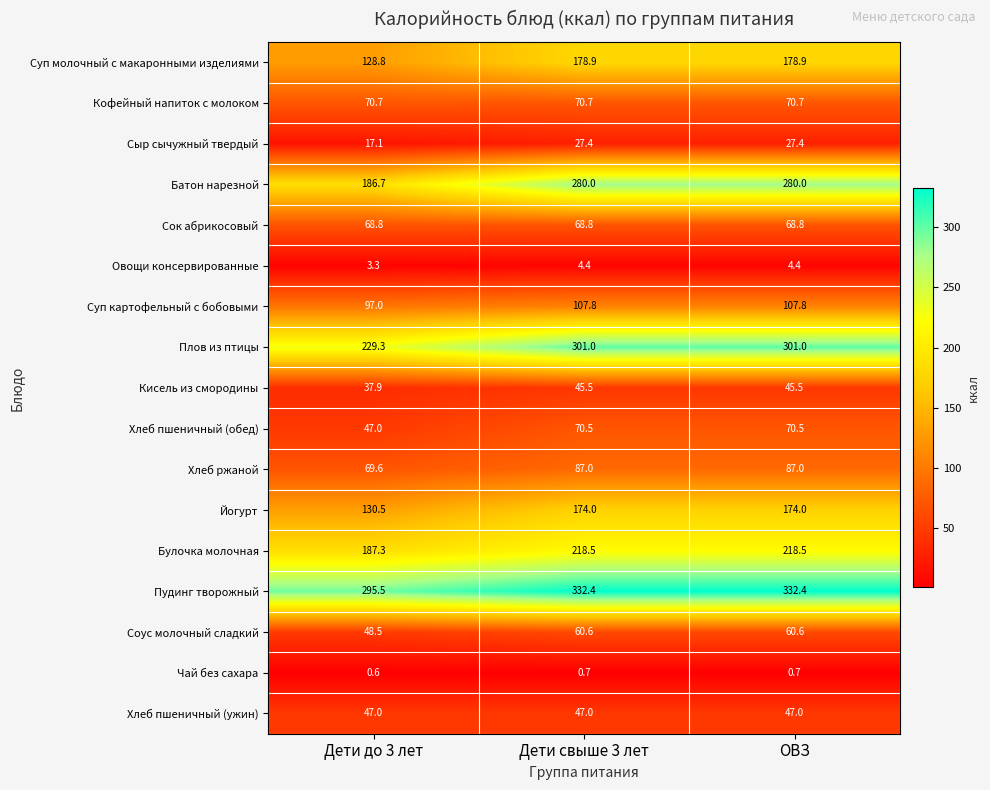

List the series in order of their peak value, highest first.

Пудинг творожный, Плов из птицы, Батон нарезной, Булочка молочная, Суп молочный с макаронными изделиями, Йогурт, Суп картофельный с бобовыми, Хлеб ржаной, Кофейный напиток с молоком, Хлеб пшеничный (обед), Сок абрикосовый, Соус молочный сладкий, Хлеб пшеничный (ужин), Кисель из смородины, Сыр сычужный твердый, Овощи консервированные, Чай без сахара